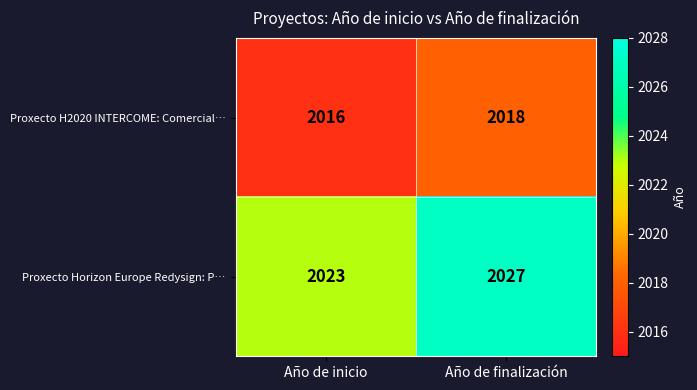

True or false: Proxecto Horizon Europe Redysign: P… has a value of 801 at Año de inicio.

False